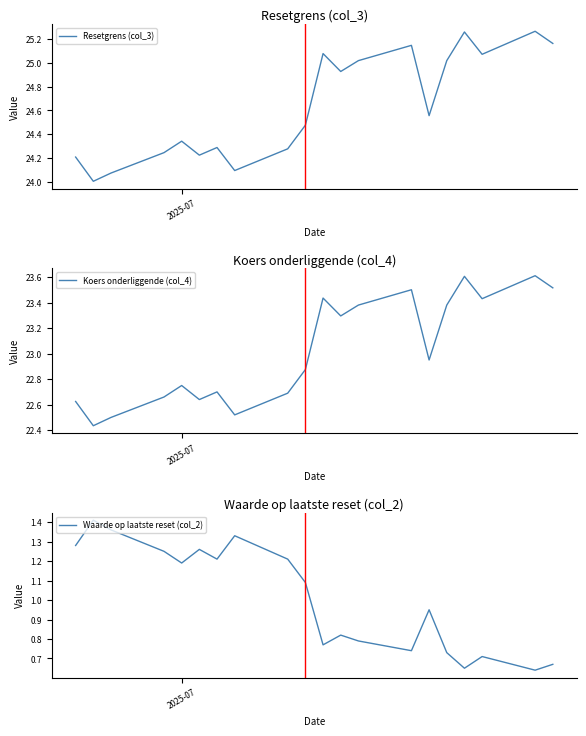

What is the average value of the Resetgrens (col_3) series?

24.6